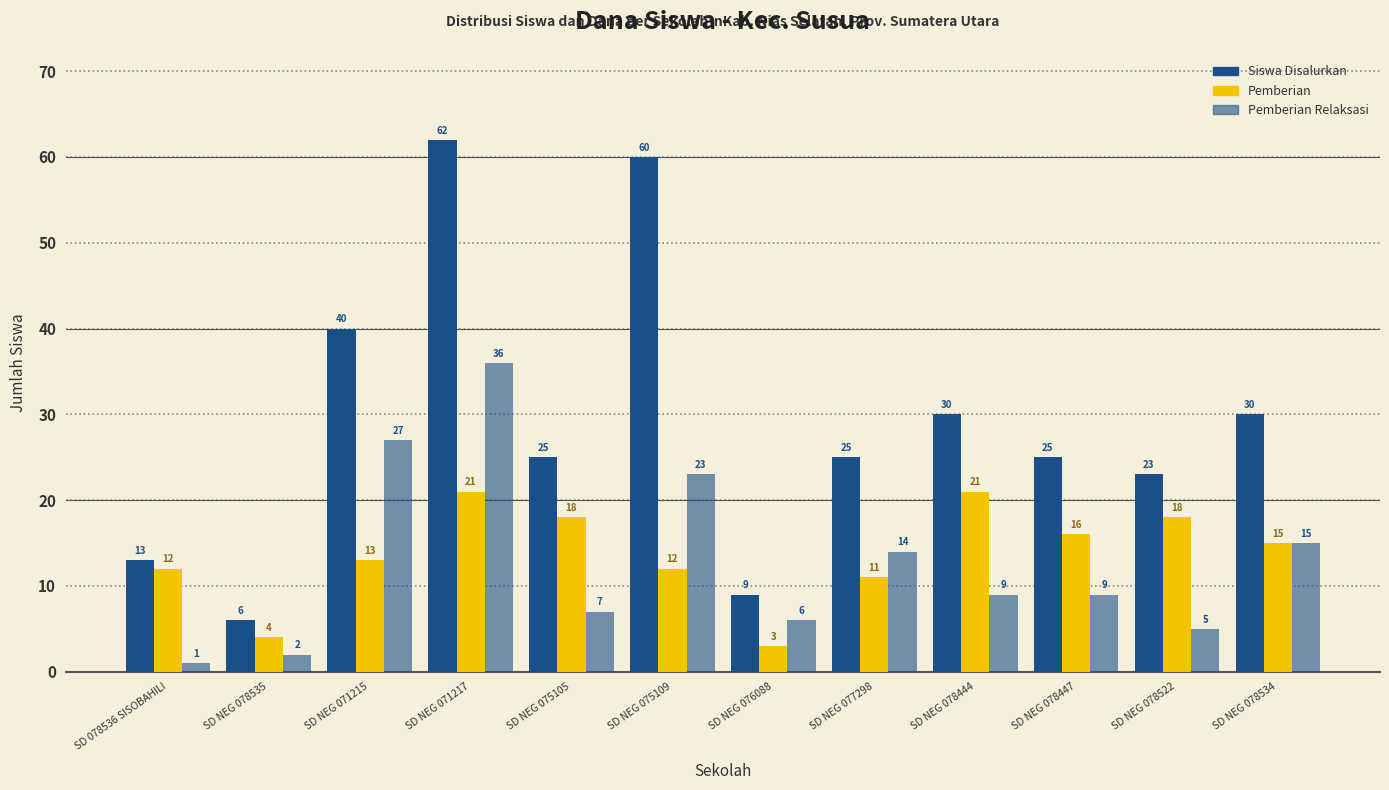

How many bars are there in total?

36